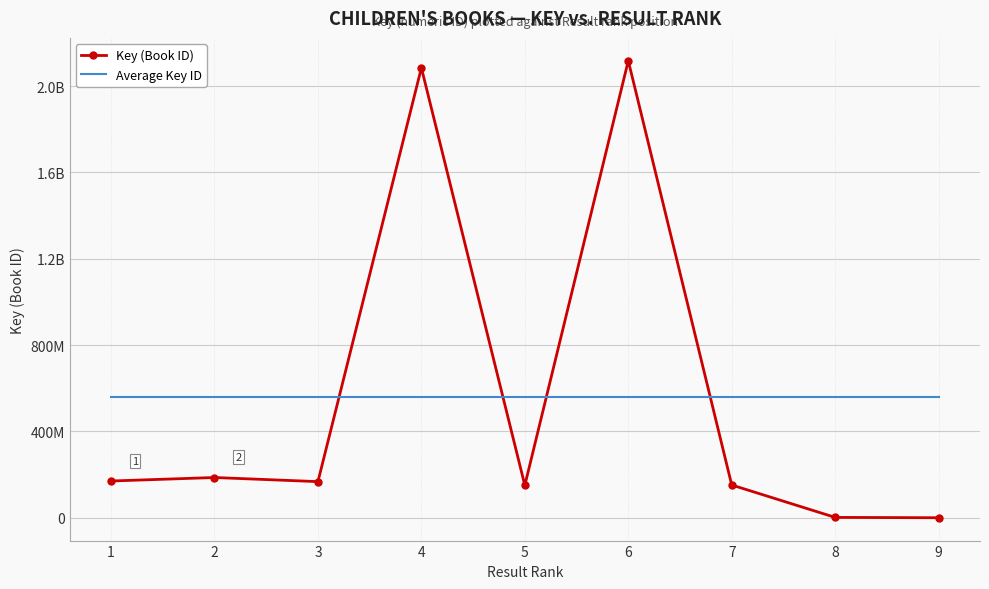

Is it true that Key (Book ID) equals 2117610015.0 at 6?

True